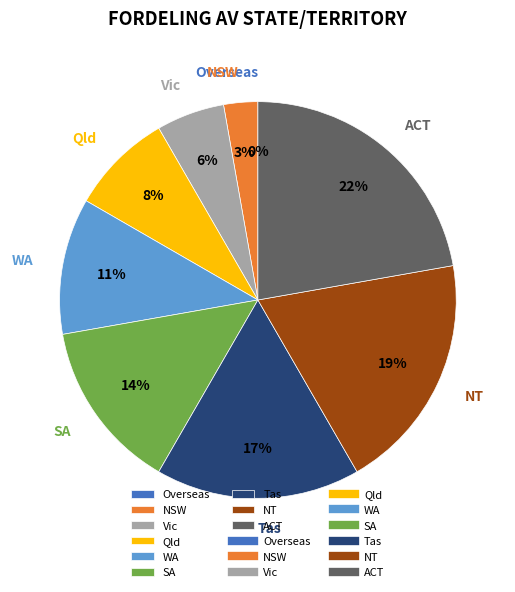

Which category has the smallest portion of the pie?

Overseas